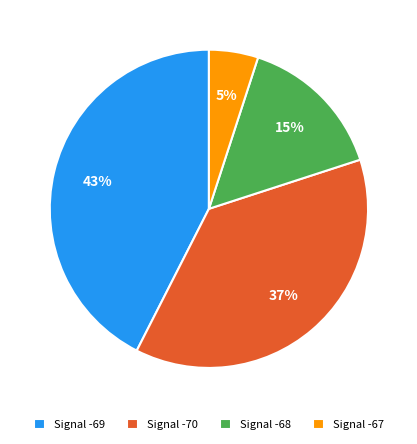

Approximately how many times larger is the value at Signal -70 compared to Signal -68?

2.5